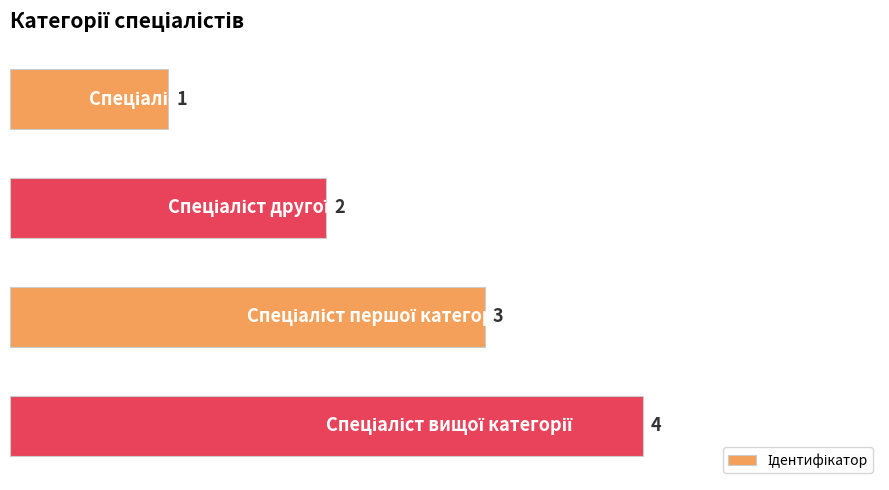

How many data points does each series have?

4